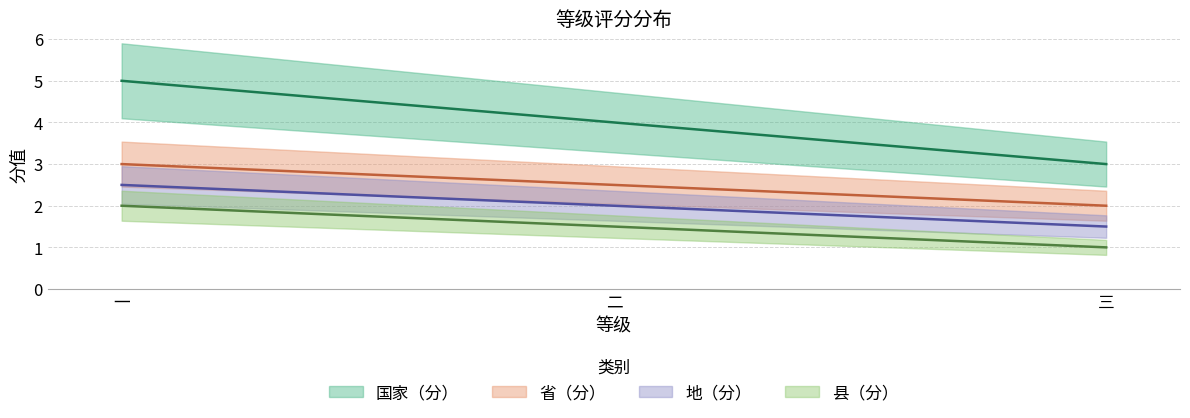

List the series in order of their peak value, lowest first.

县（分）, 地（分）, 省（分）, 国家（分）